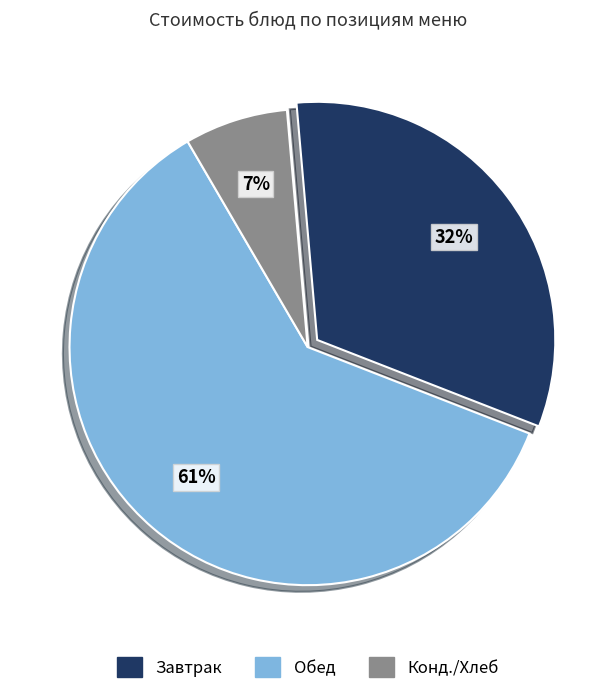

Does any single category account for the majority?

Yes